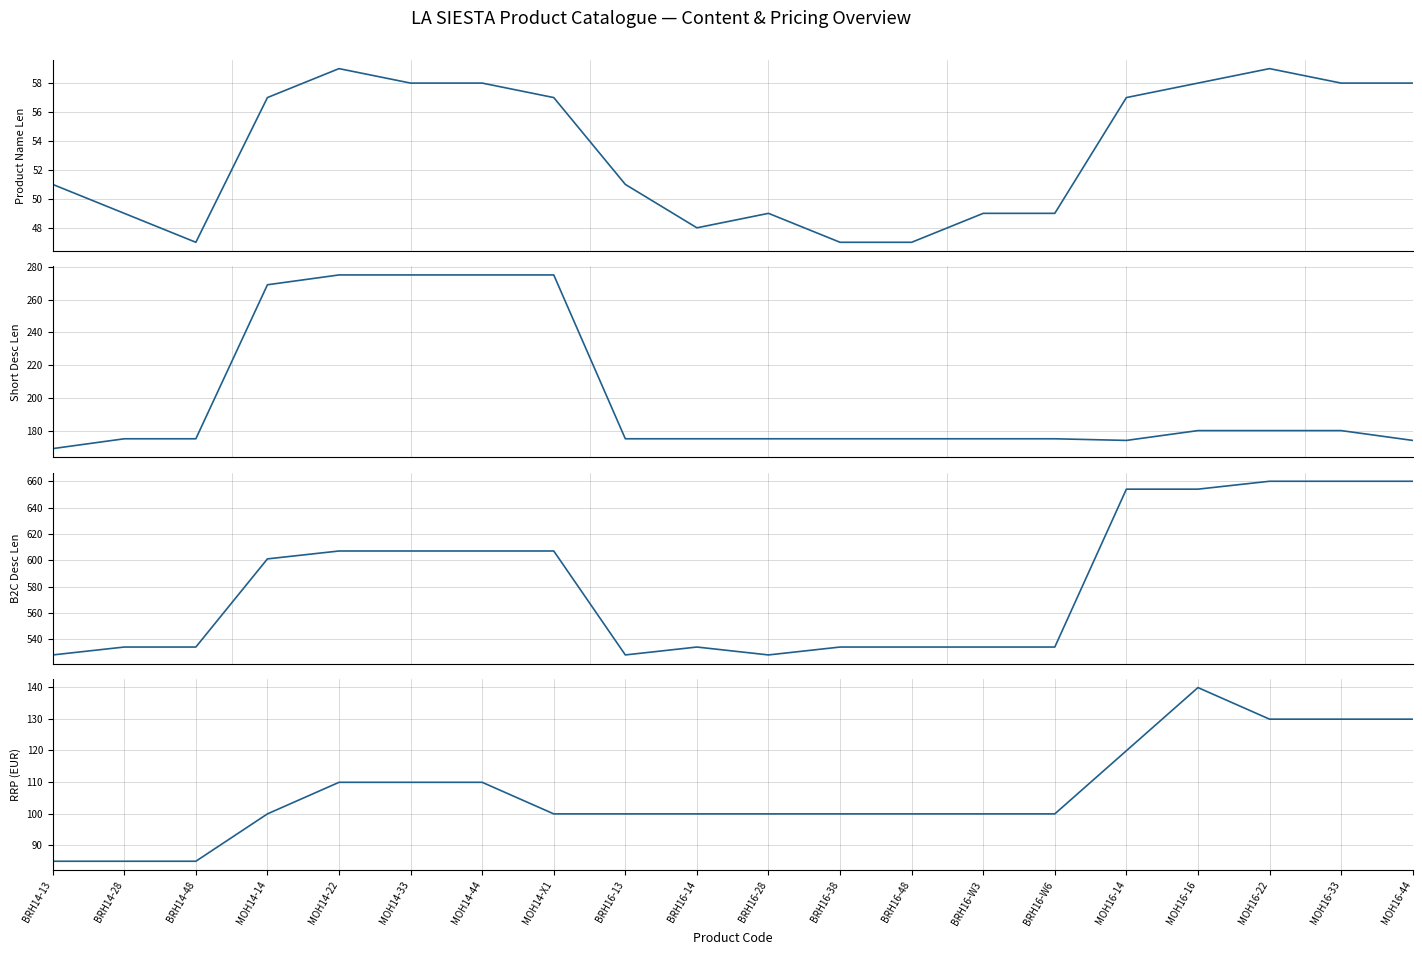

Which category has the lowest value in the Short Desc Len series?

BRH14-13